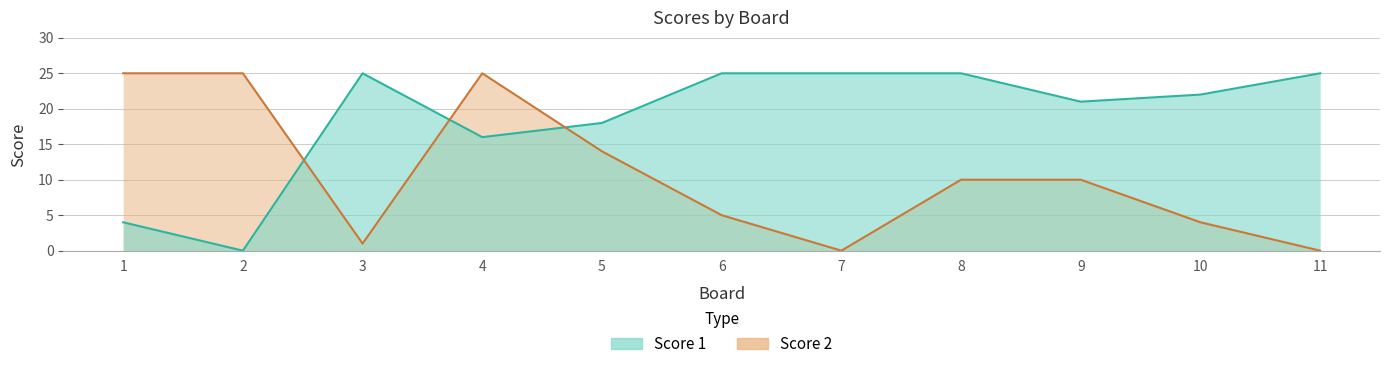

What is the sum of the Score 1 values at 3 and 2?

25